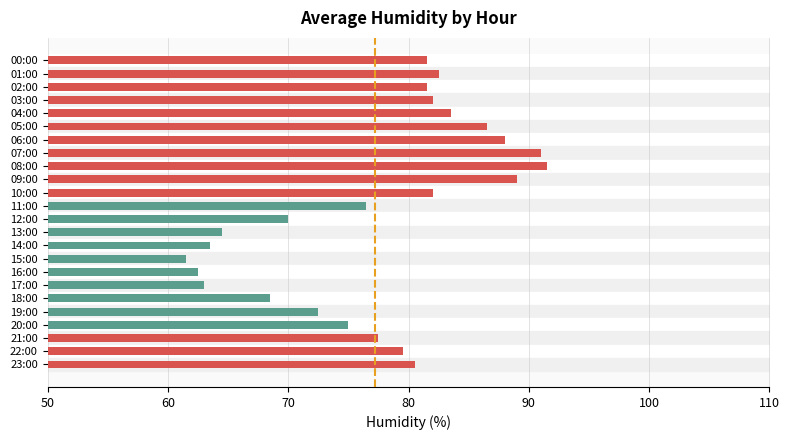

How many values are below 80?

12